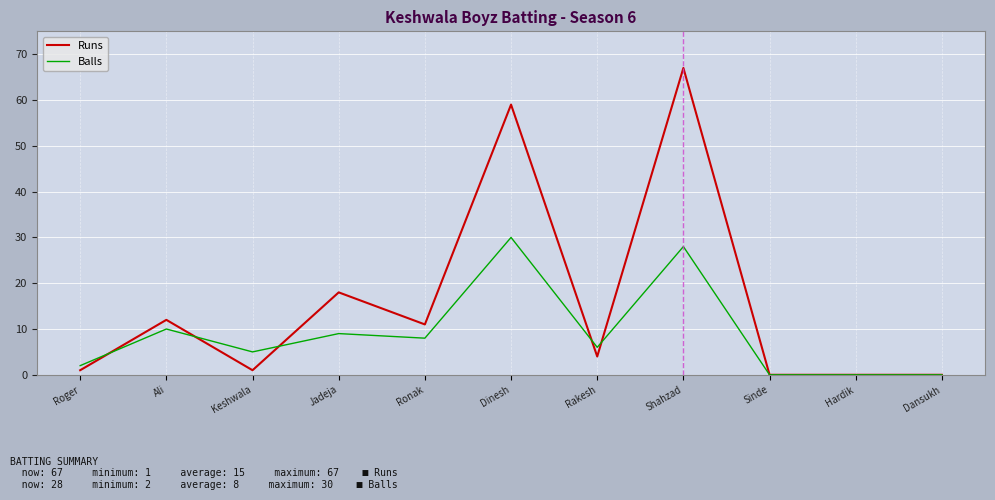

What position from the right is Shahzad?

4